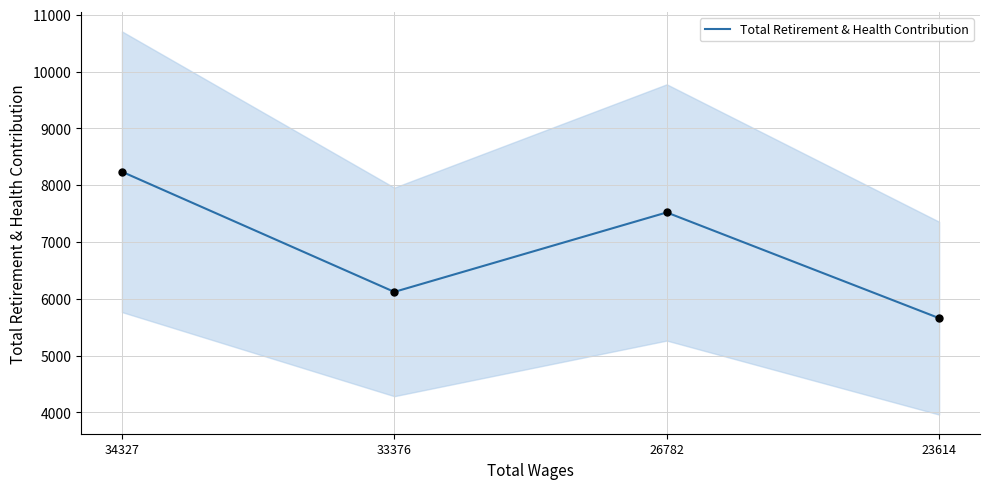

What is the ratio of the value at 34327 to the value at 23614?

1.5